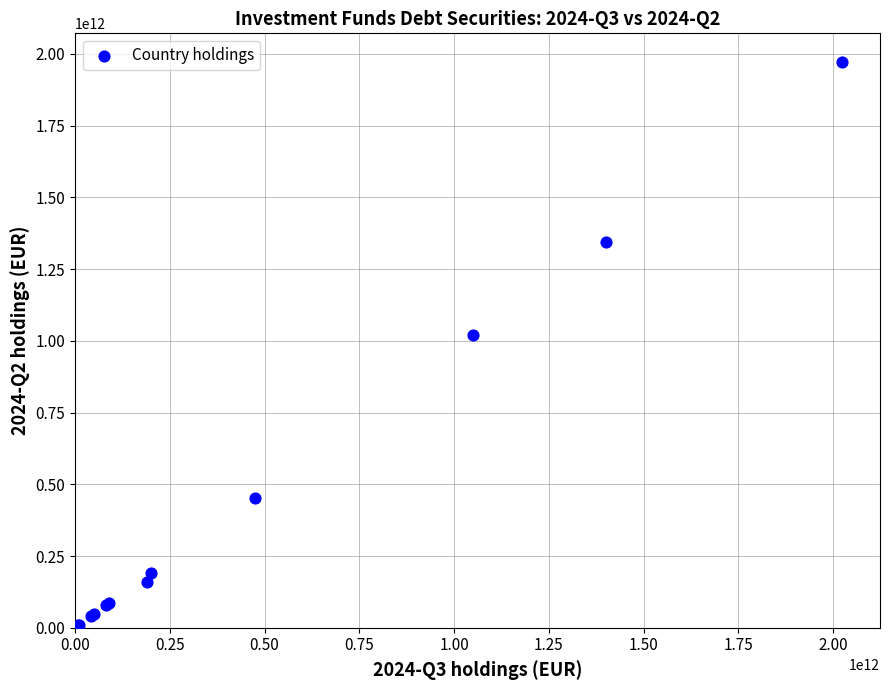

What Y value in the scatter plot is closest to 986502429000?

1018996090000